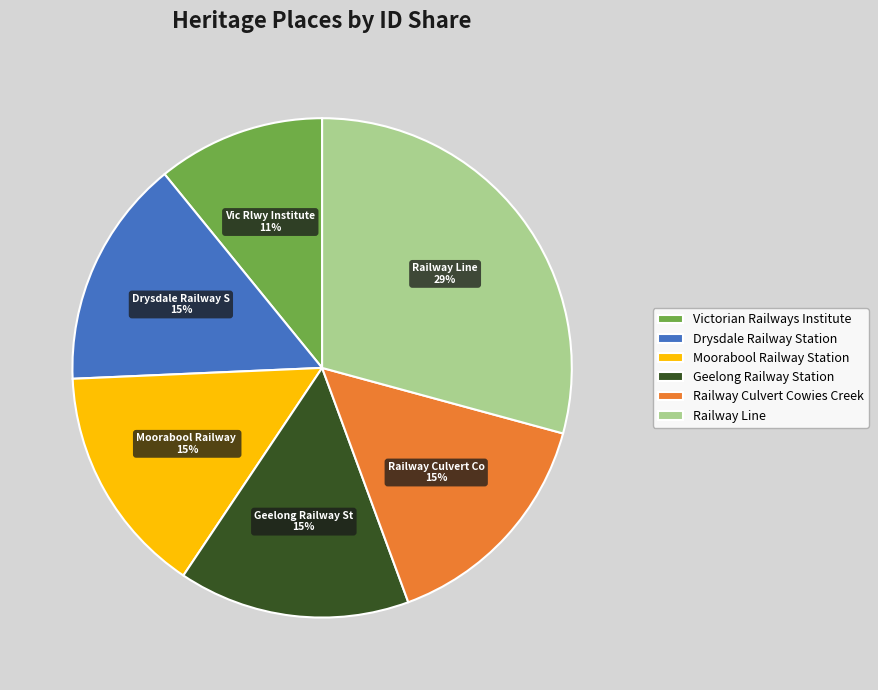

Count the number of slices in the pie.

6